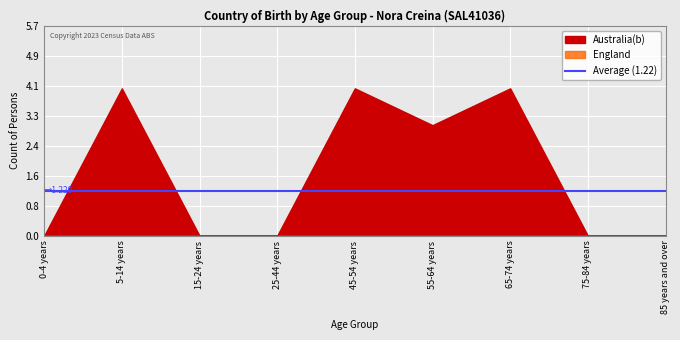

How many interior local peaks does the Australia(b) series have?

3